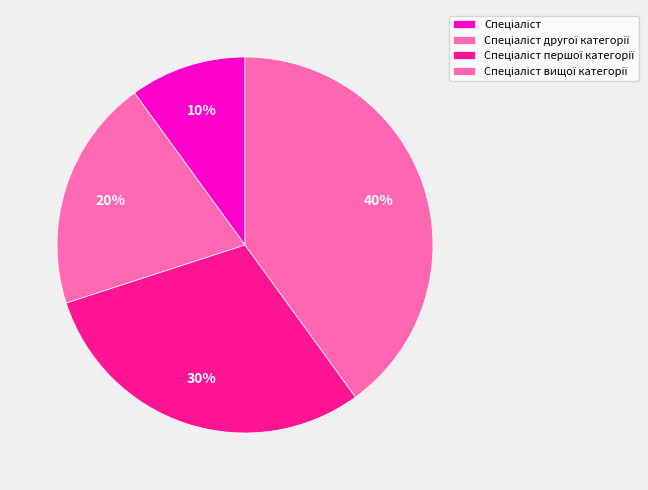

What portion of the pie excludes Спеціаліст першої категорії?

70.0%